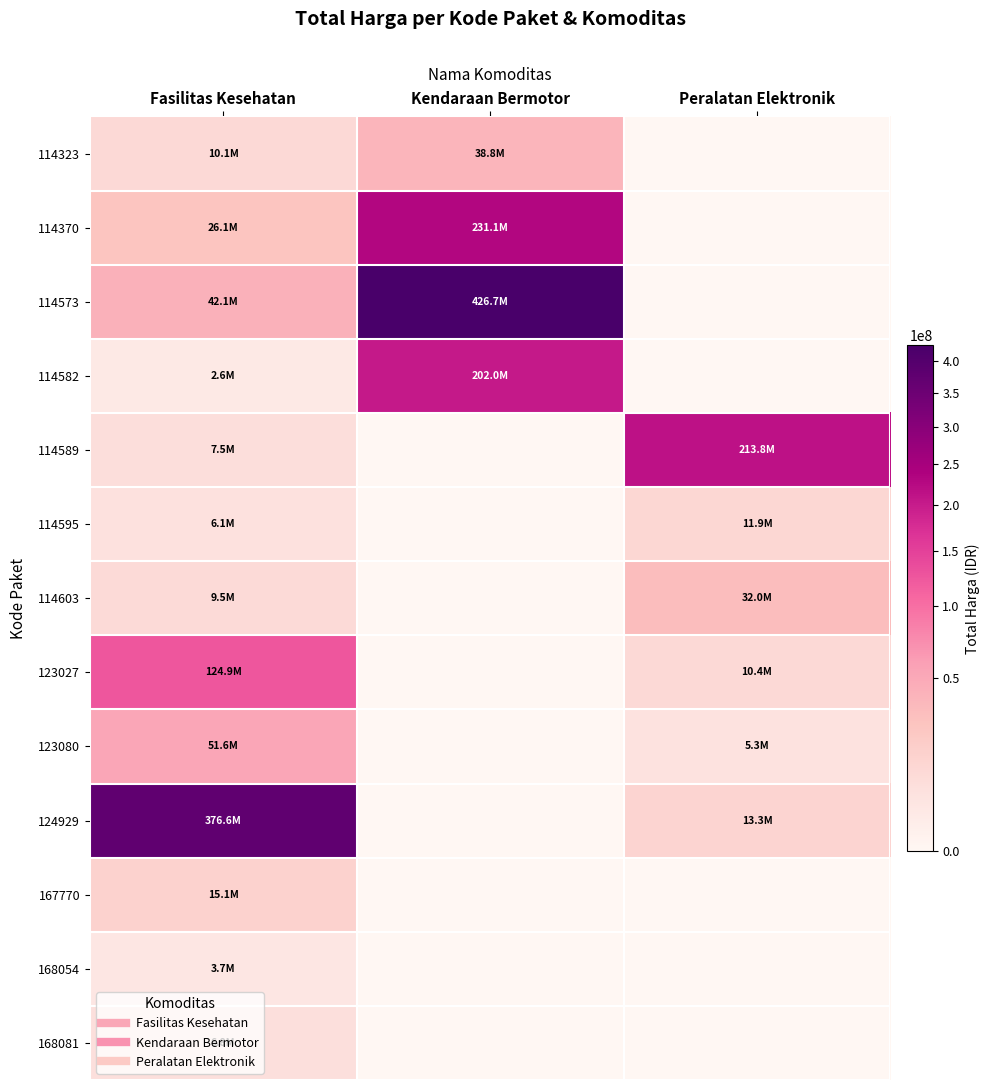

What is the difference between the highest and lowest values at Fasilitas Kesehatan?

373995740